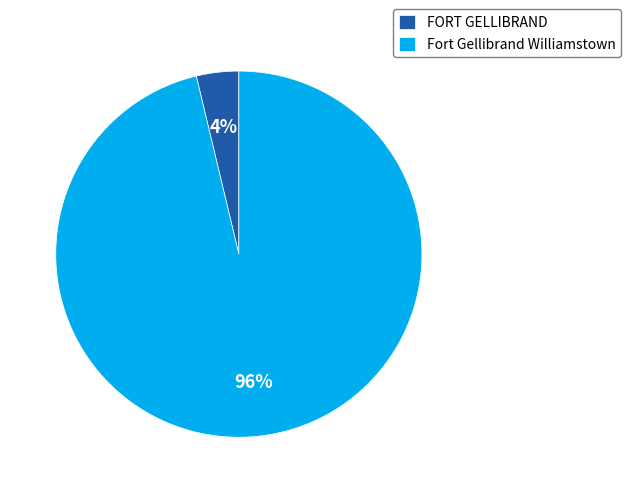

Do FORT GELLIBRAND and Fort Gellibrand Williamstown together represent more than half of the pie?

Yes